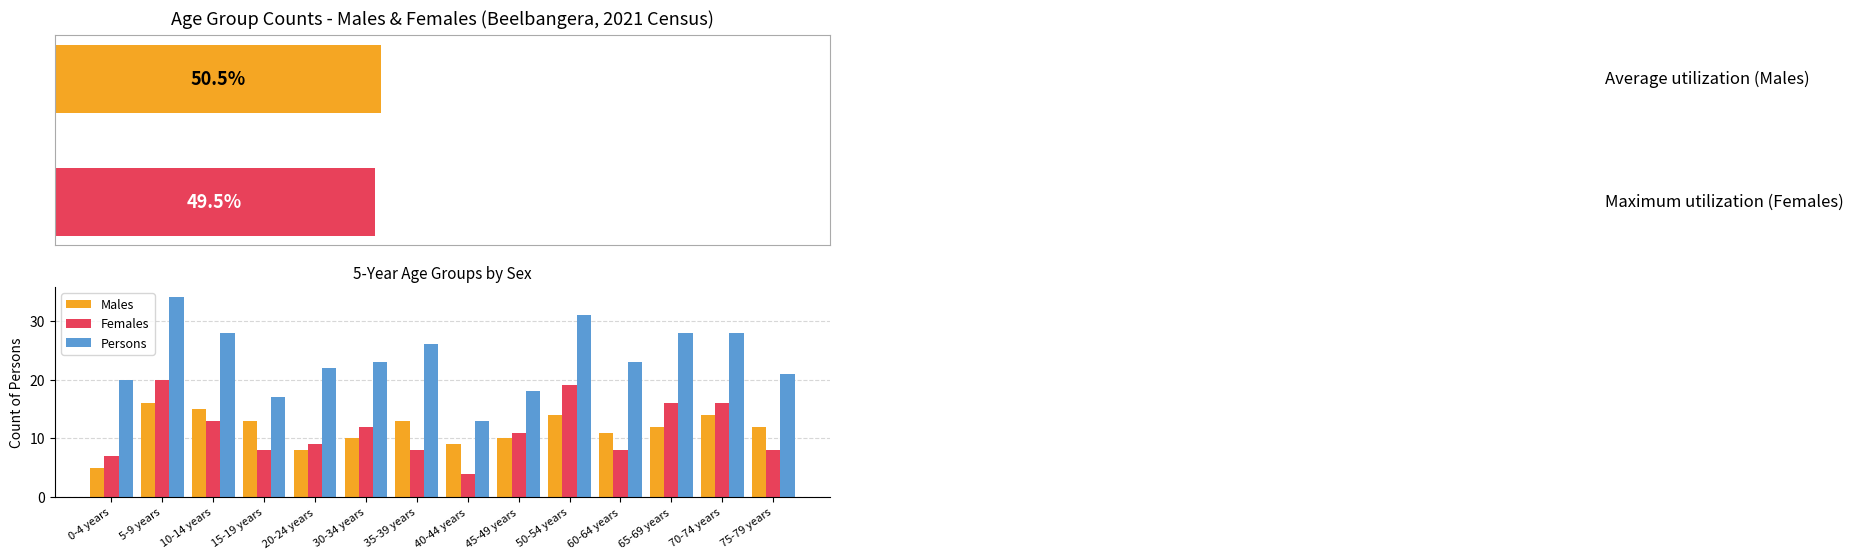

What position from the right is 65-69 years?

3